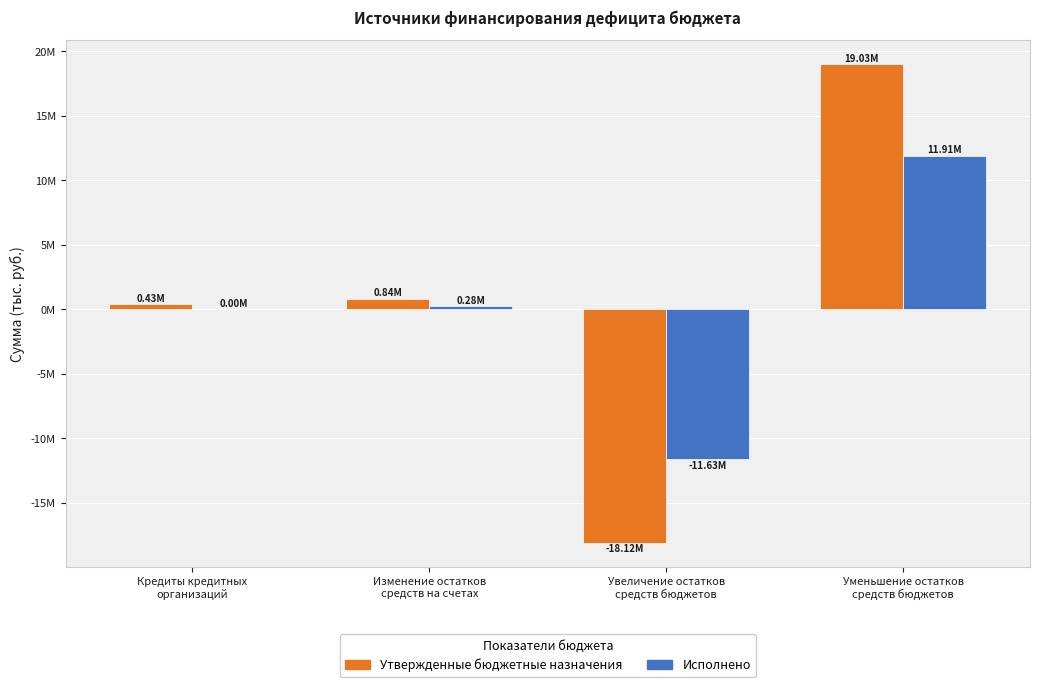

The Исполнено series shows 7132674.6 at Кредиты кредитных
организаций. True or false?

False